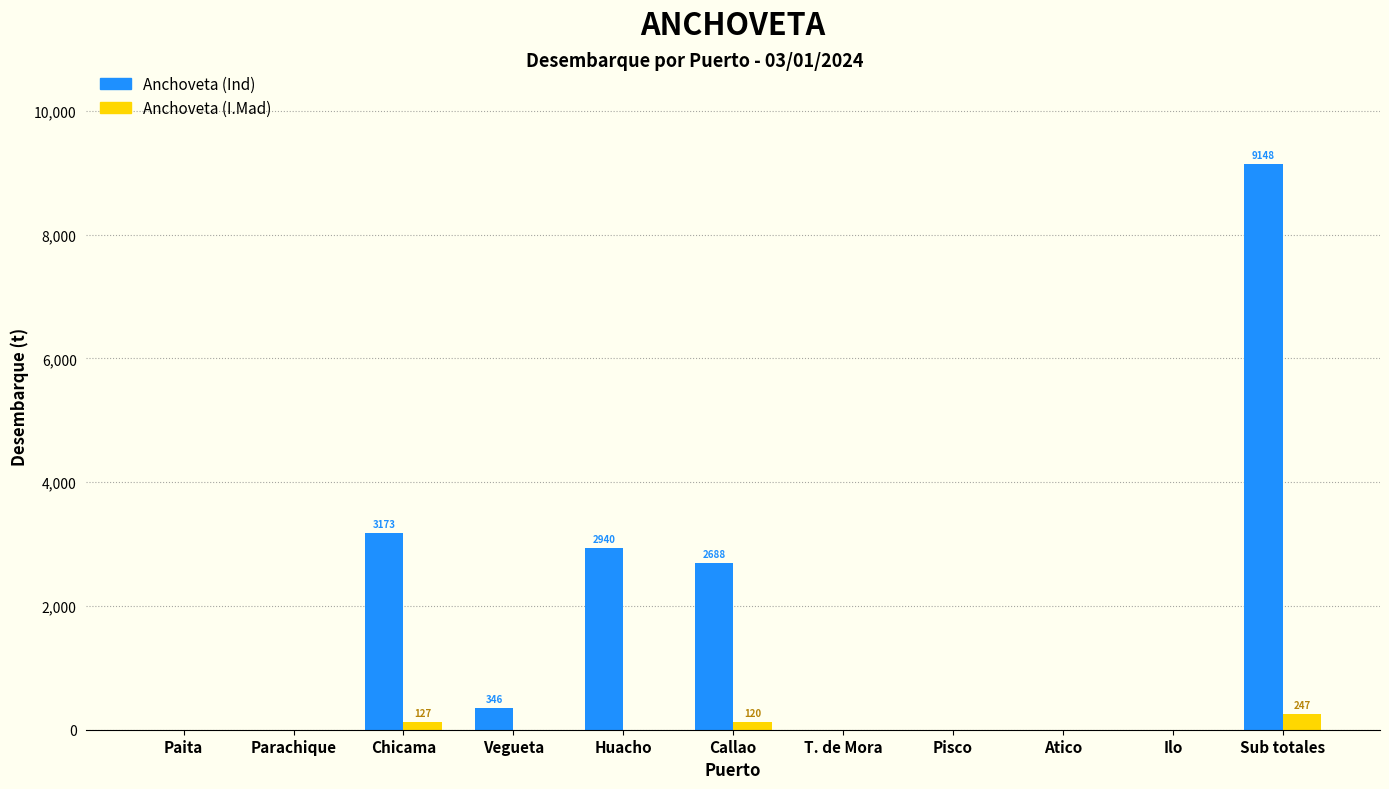

The Anchoveta (Ind) series shows 3133.5 at Ilo. True or false?

False